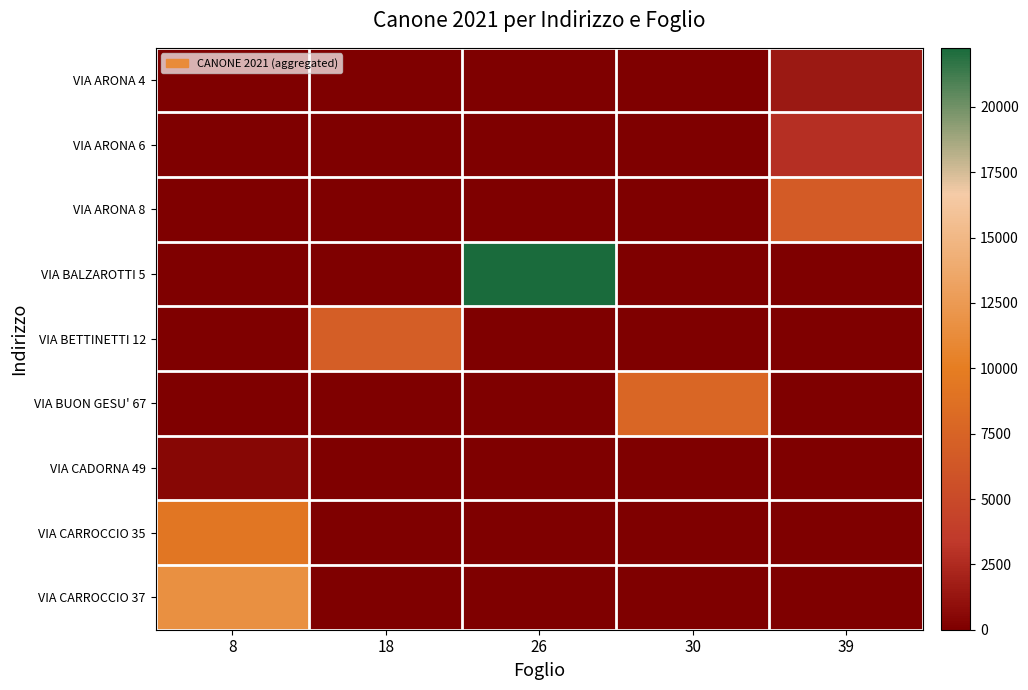

Between 39 and 8, which is larger?

39